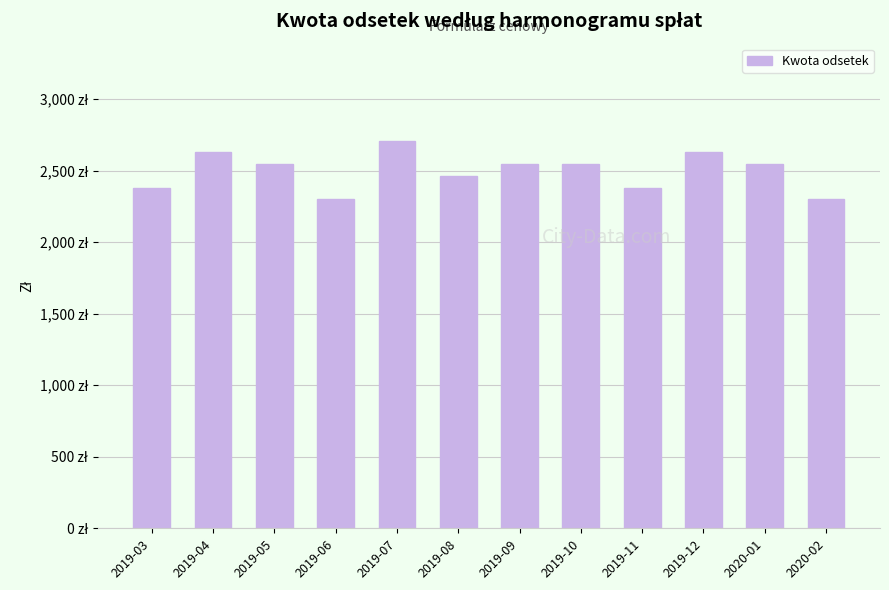

Does the chart contain stacked bars?

No